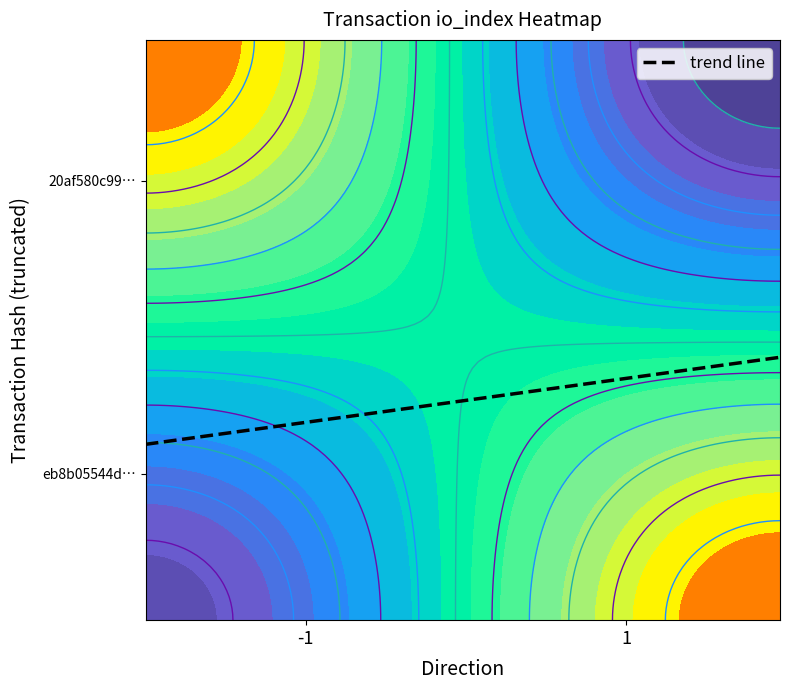

What is the sum of the eb8b05544da3f39c854bdae7418f4946466cfdf values at io_index and direction?

28